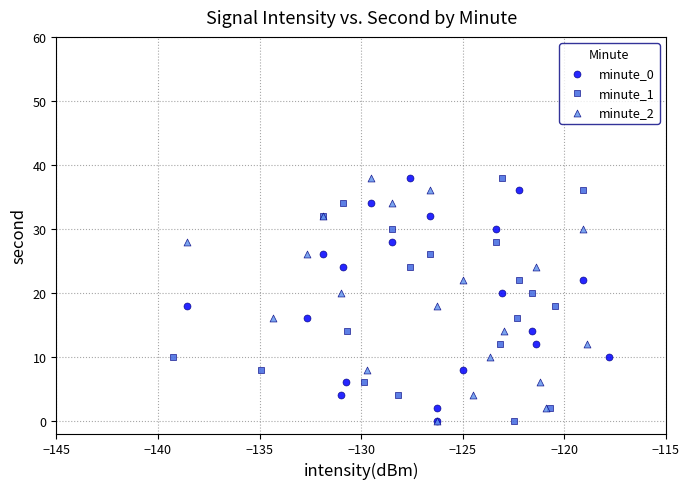

What are all the series names shown in the legend?

minute_0, minute_1, minute_2